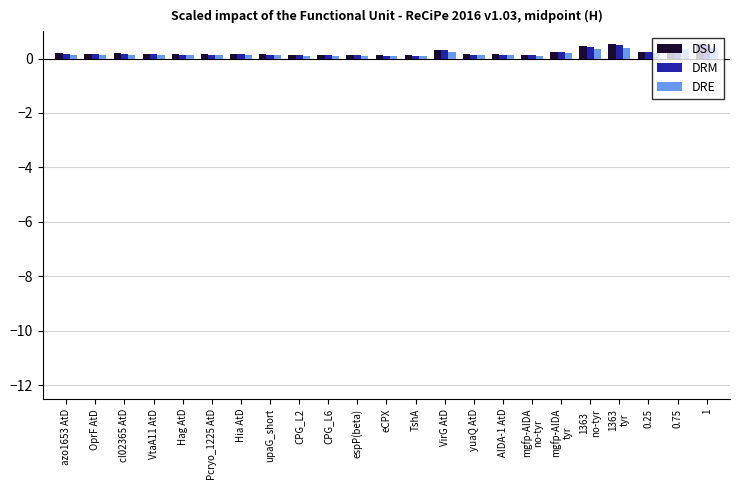

Which series has the widest spread of values?

DSU